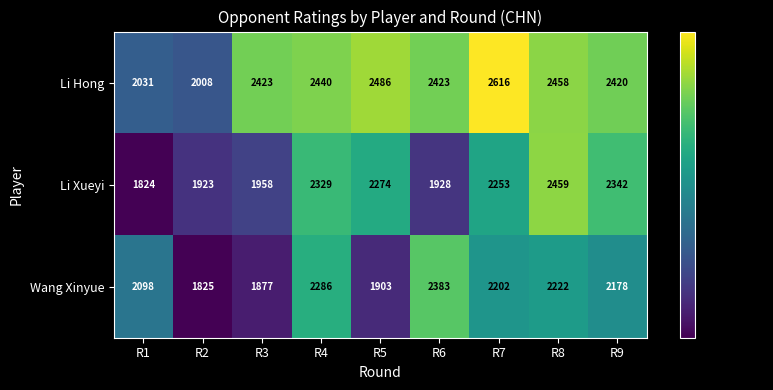

What is the spread (max minus min) of values at R5?

583